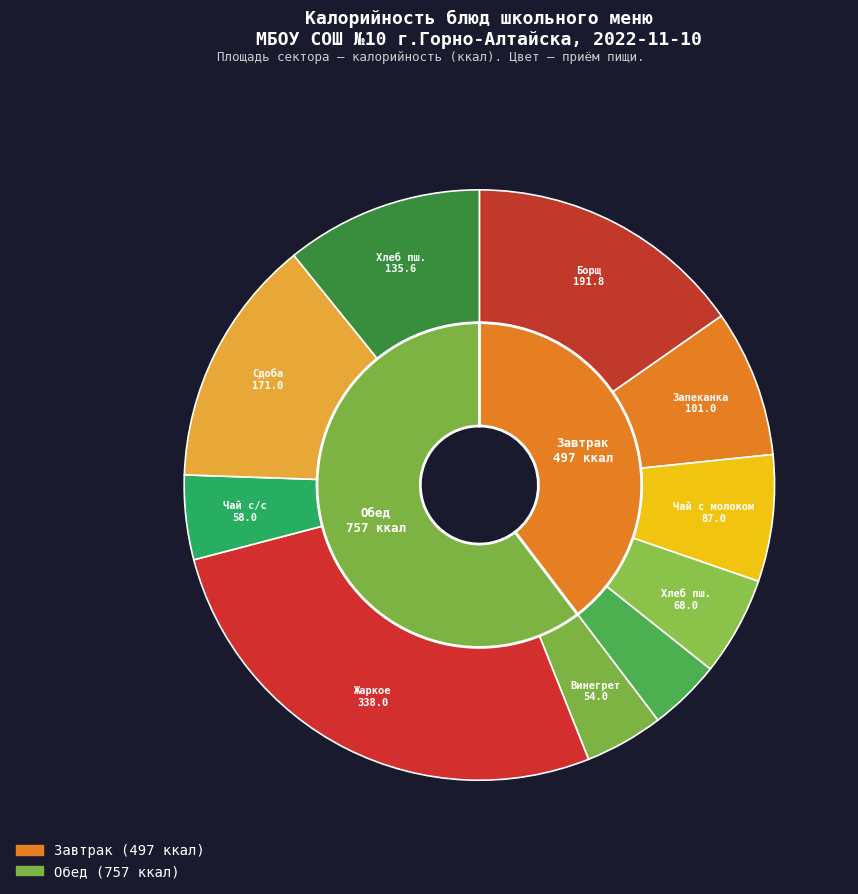

Does борщ из свежей капусты со сметаной account for over 50% of the chart?

No